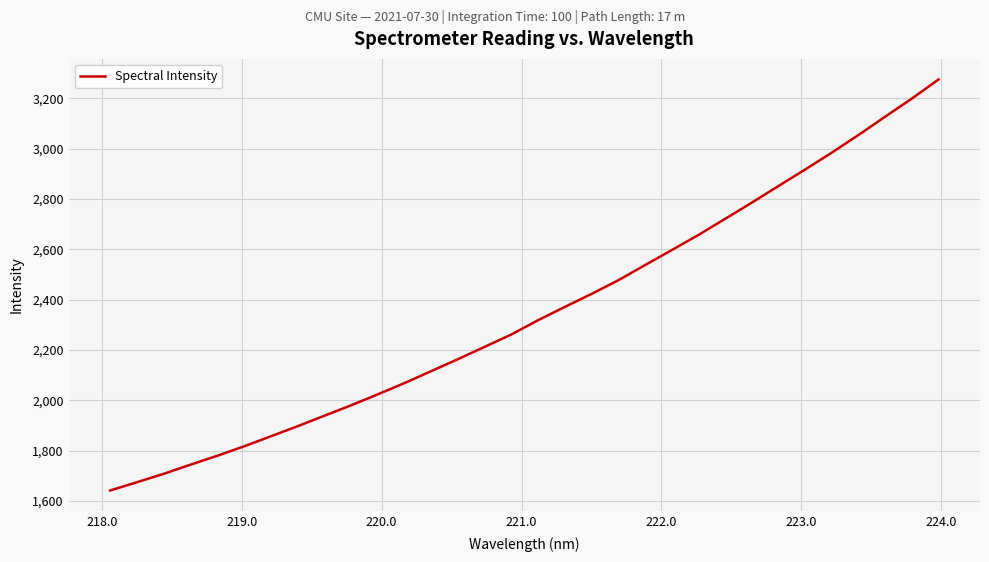

What is the greatest value displayed?

3275.4